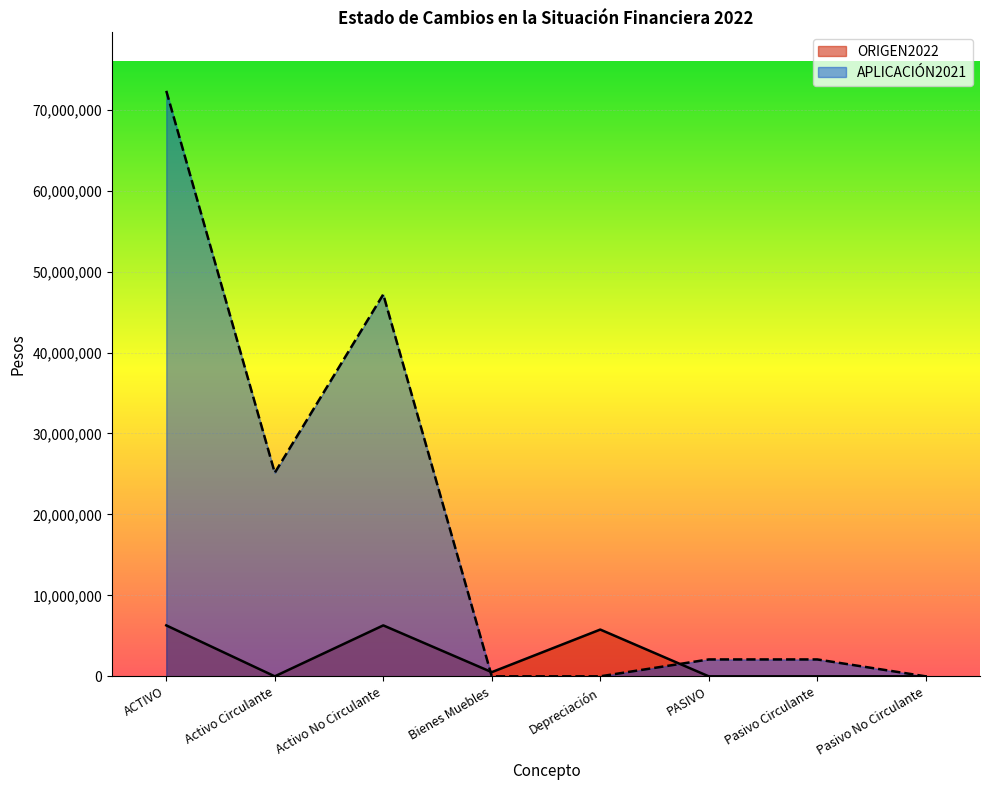

What position from the left is Pasivo Circulante?

7